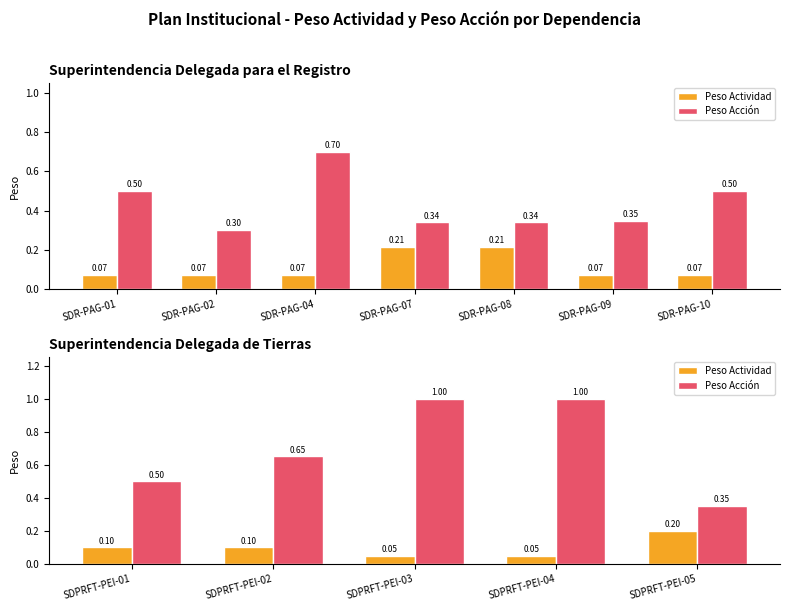

Which series changed the most between SDPRFT-PEI-02 and SDPRFT-PEI-03?

Peso Acción